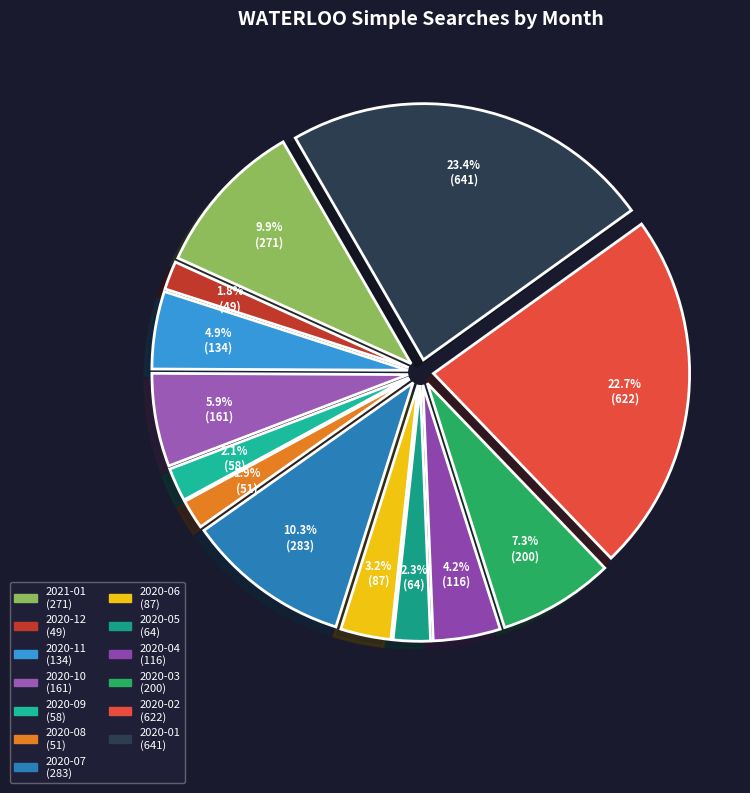

How many segments does this pie chart have?

13